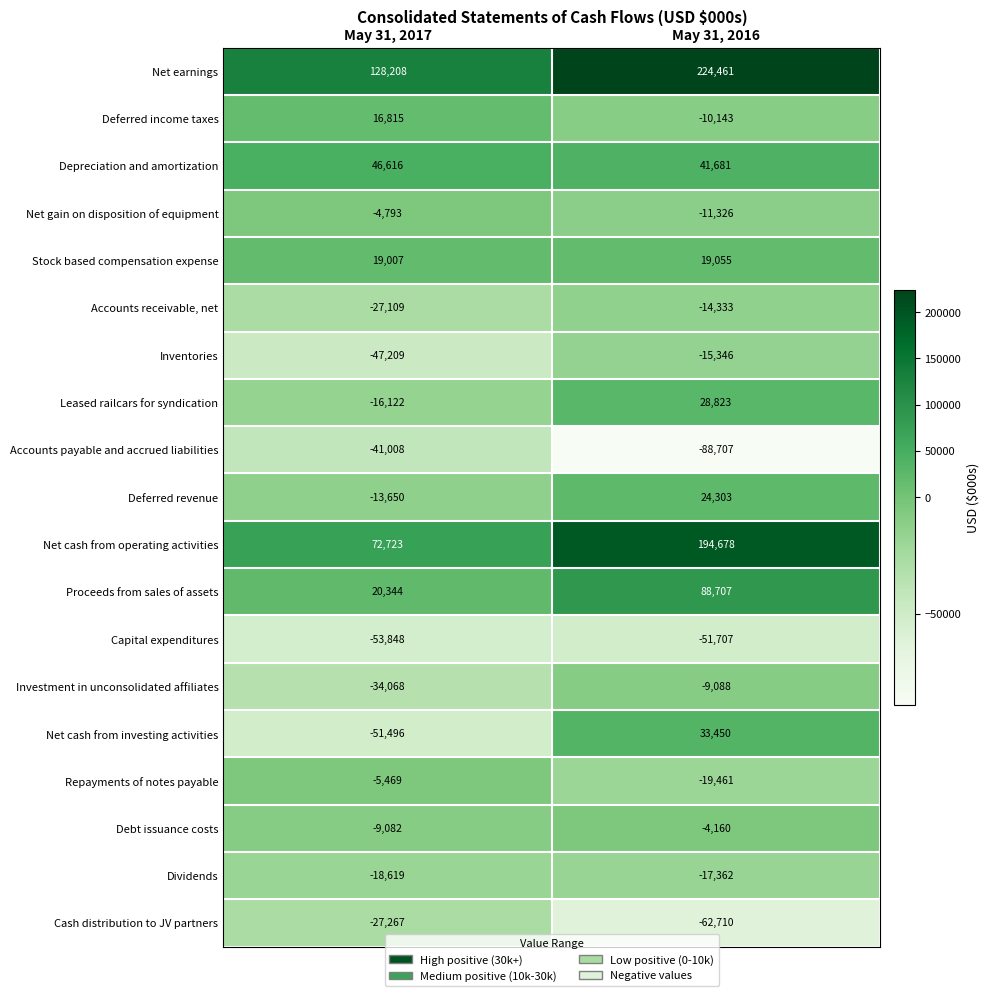

Which series has the largest range (max minus min)?

Net cash from operating activities